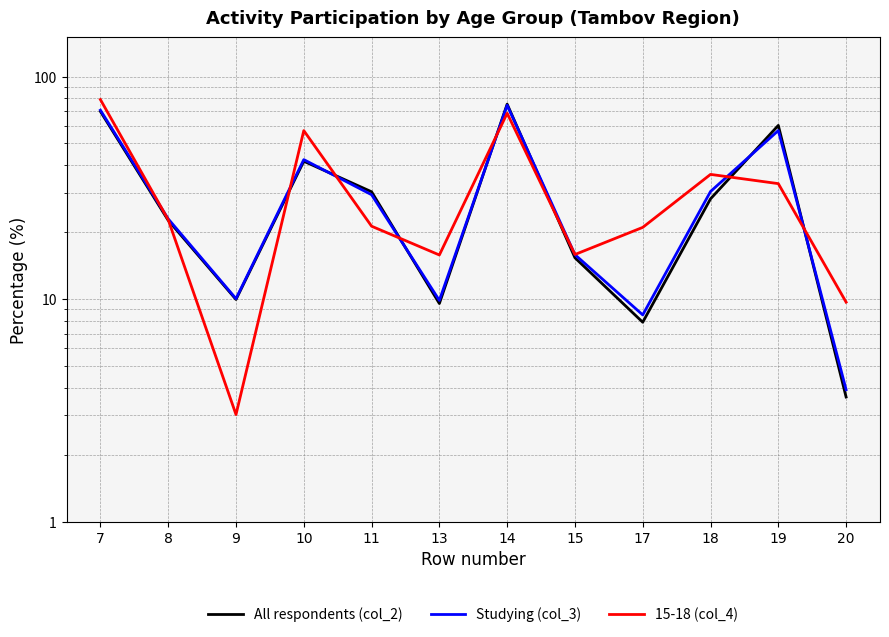

What is the sum of the 15-18 (col_4) values at 19 and 9?

36.0